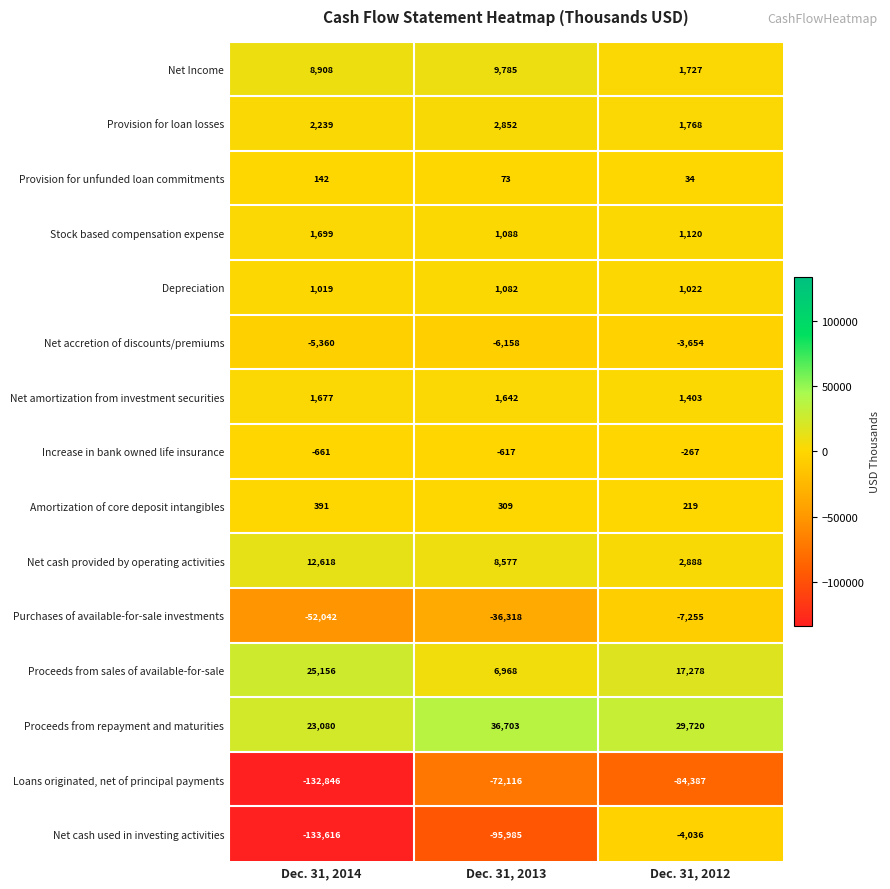

Is the value of Net cash used in investing activities at Dec. 31, 2013 greater than the value of Net amortization from investment securities at Dec. 31, 2014?

No